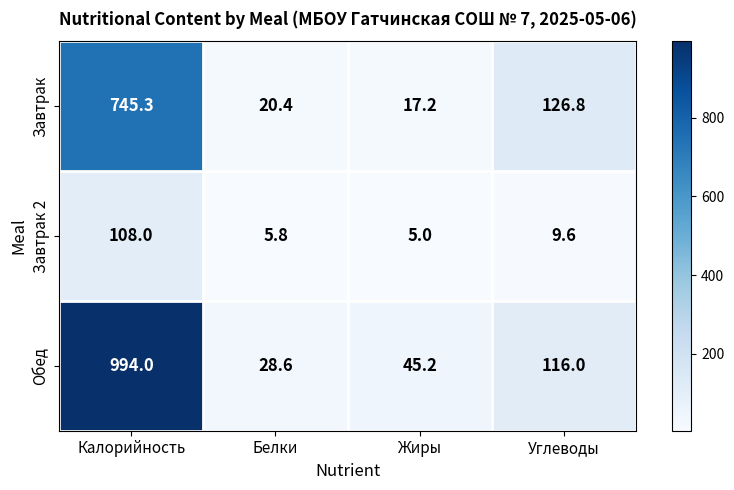

What is the sum of the Завтрак 2 values at Углеводы and Белки?

15.4